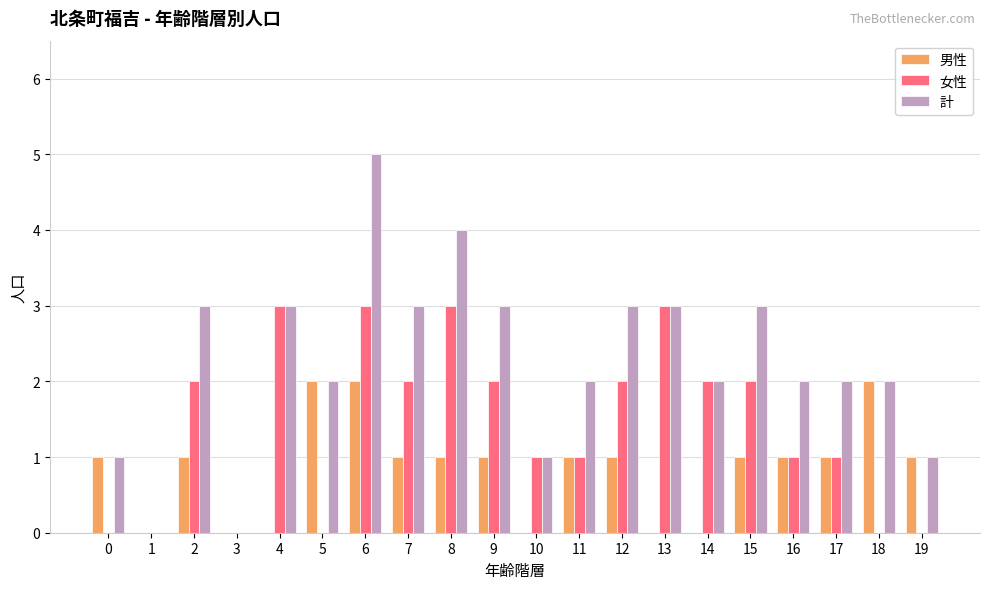

Is it true that 女性 equals 0 at 1?

True